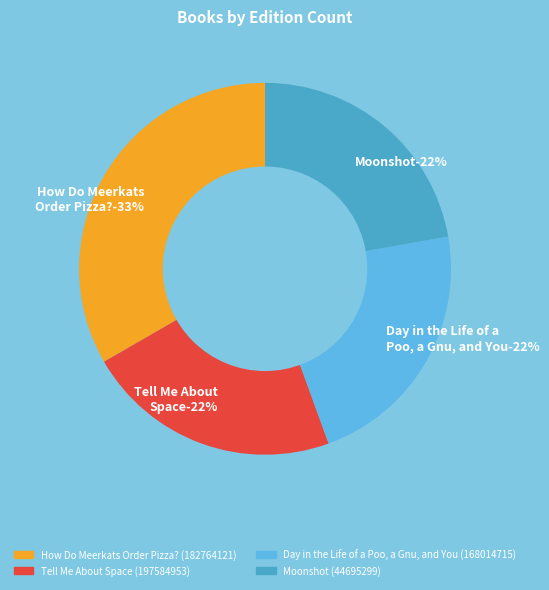

Does Tell Me About
Space (197584953) account for over 50% of the chart?

No